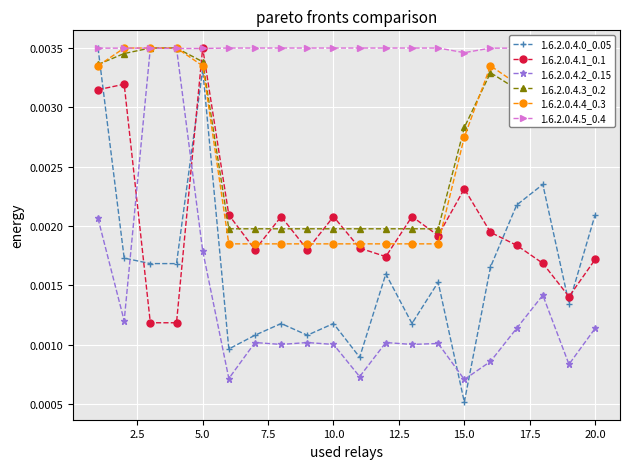

Which series ends up on top after the final intersection of 1.6.2.0.4.0_0.05 and 1.6.2.0.4.1_0.1?

1.6.2.0.4.0_0.05